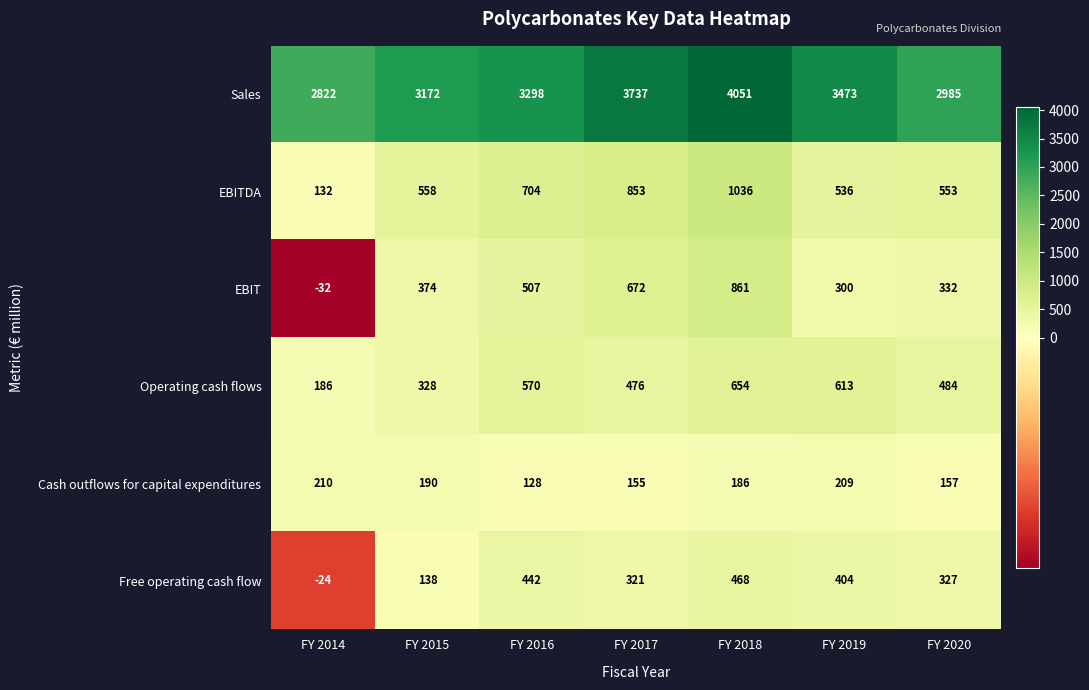

What value does the Free operating cash flow series have at FY 2015, to the nearest 10?

140